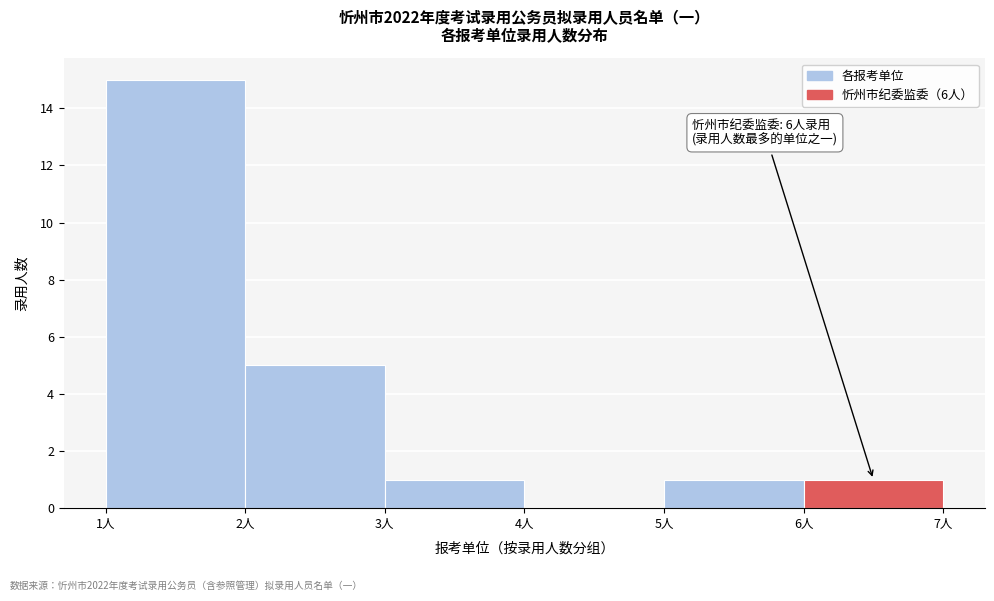

Which range on the x-axis has the tallest bar?

1 to 2